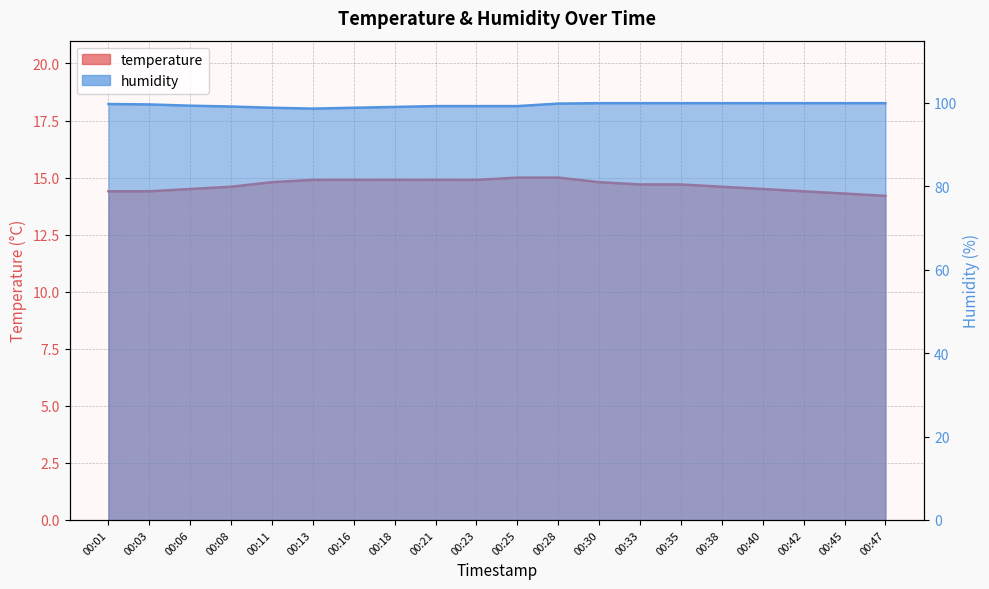

What is the lowest value of the humidity series?

98.6